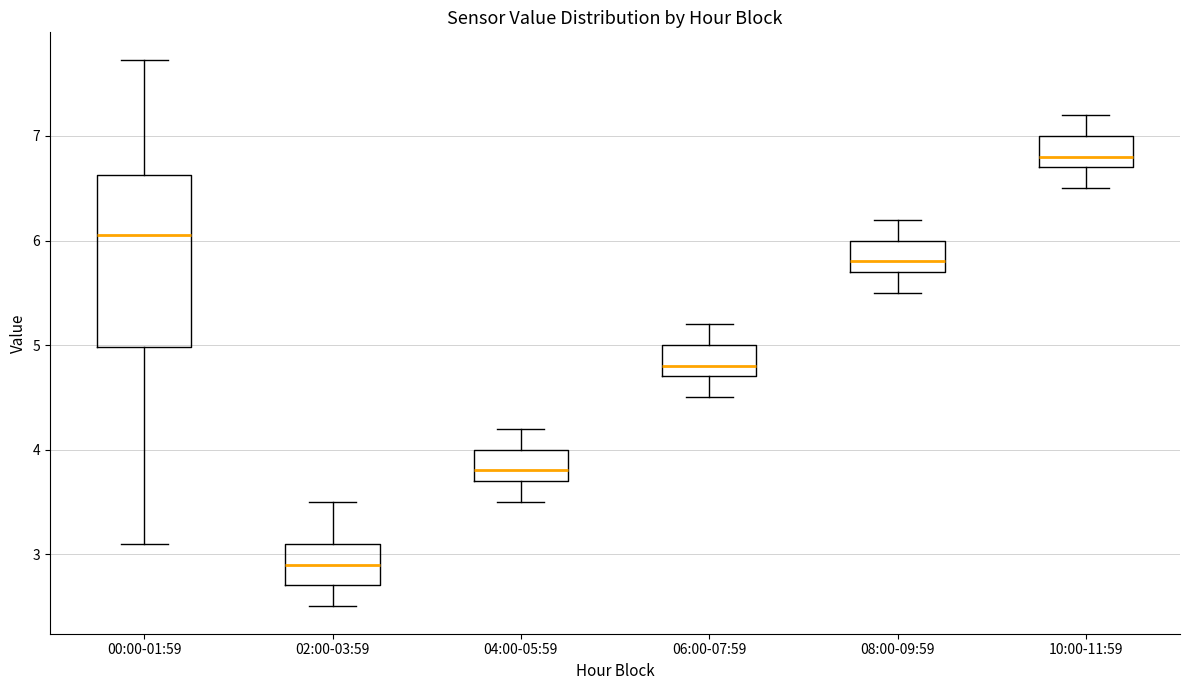

Reading left to right, read every box against the y-axis: the position of its median line, the range the box covers, and the ends of its whiskers. The values are not printed on the chart, so give them approximately, as read against the axis.

00:00-01:59: median 6.1, box 5.0 to 6.6, whiskers 3.1 to 7.7
02:00-03:59: median 2.9, box 2.7 to 3.1, whiskers 2.5 to 3.5
04:00-05:59: median 3.8, box 3.7 to 4.0, whiskers 3.5 to 4.2
06:00-07:59: median 4.8, box 4.7 to 5.0, whiskers 4.5 to 5.2
08:00-09:59: median 5.8, box 5.7 to 6.0, whiskers 5.5 to 6.2
10:00-11:59: median 6.8, box 6.7 to 7.0, whiskers 6.5 to 7.2